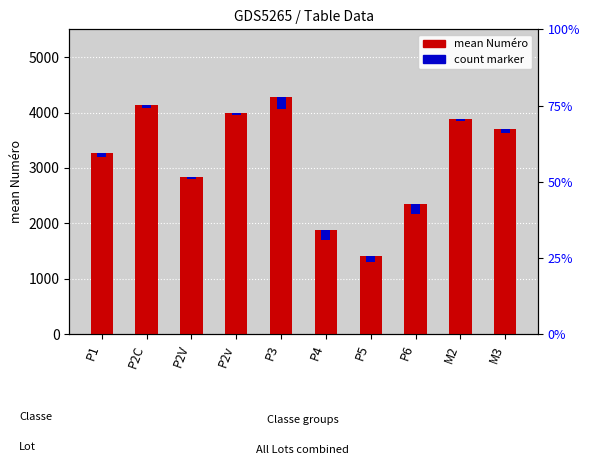

Does the chart contain any negative values?

No